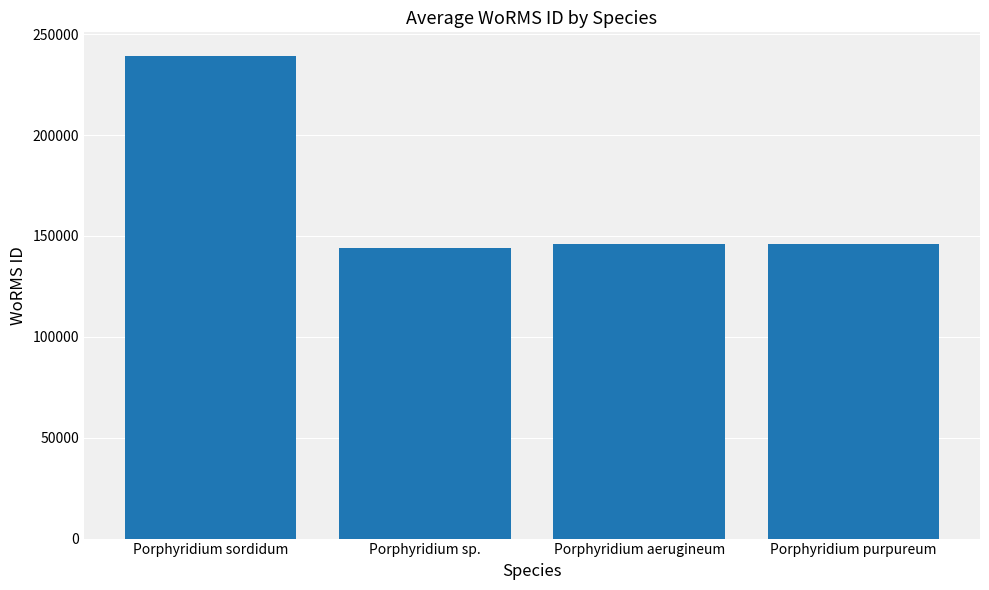

Count the number of data series in this chart.

1